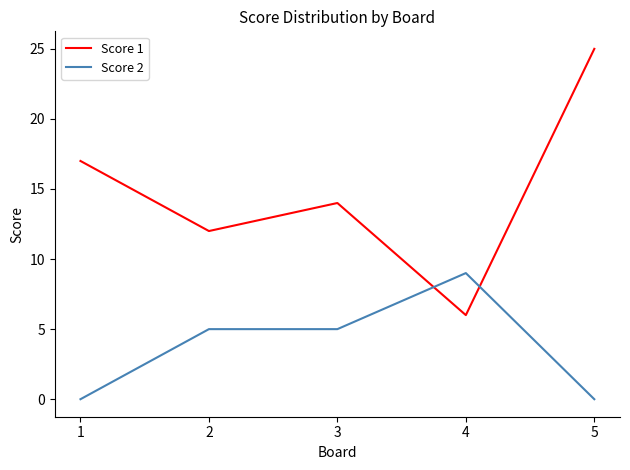

Rank the series at 3 from highest to lowest value.

Score 1, Score 2